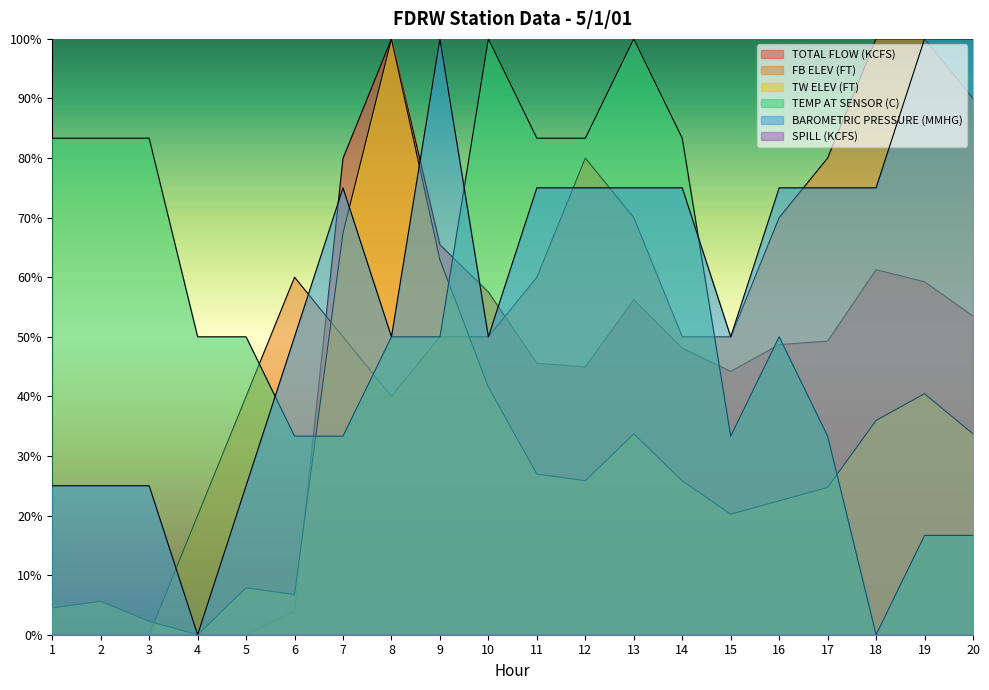

Which series ends up on top after the final intersection of FB ELEV (FT) and TOTAL FLOW (KCFS)?

FB ELEV (FT)